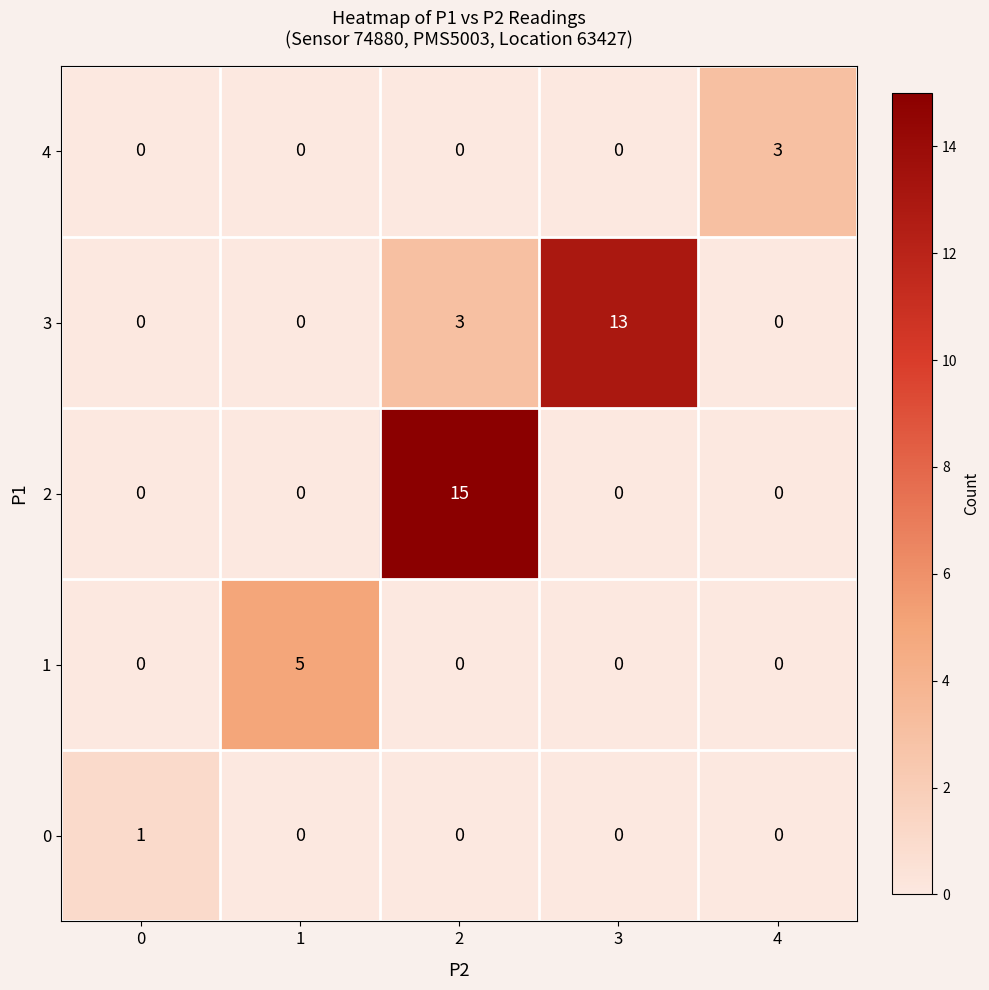

Which series has the largest total across all categories?

3